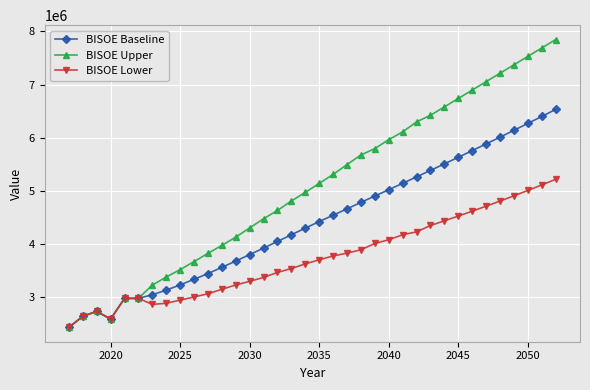

Rank the series by their average value, from lowest to highest.

BISOE Lower, BISOE Baseline, BISOE Upper